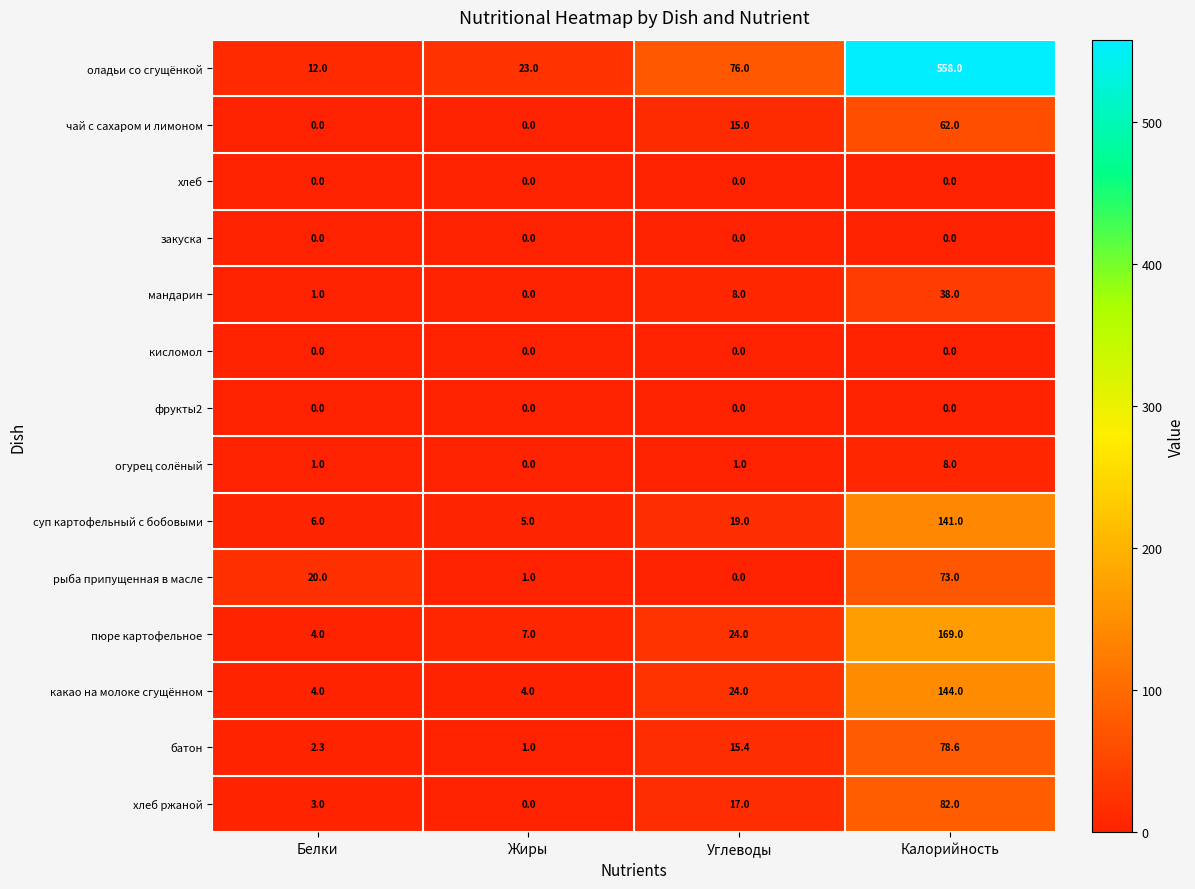

Which series has the largest total across all categories?

оладьи со сгущёнкой